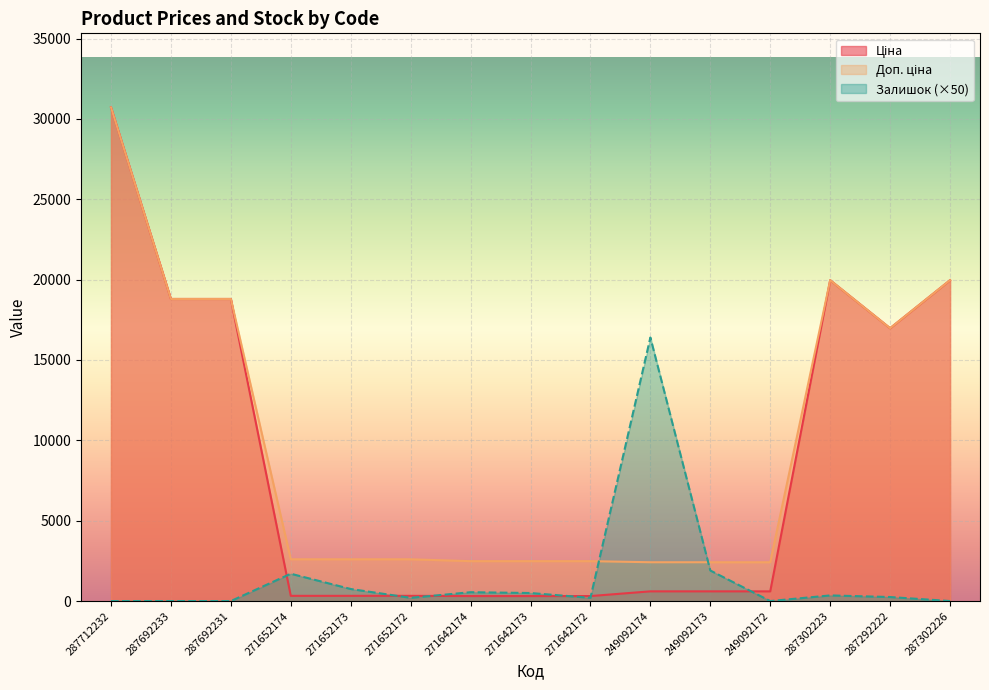

True or false: Доп. ціна has a value of 3726.0 at 271652172.

False